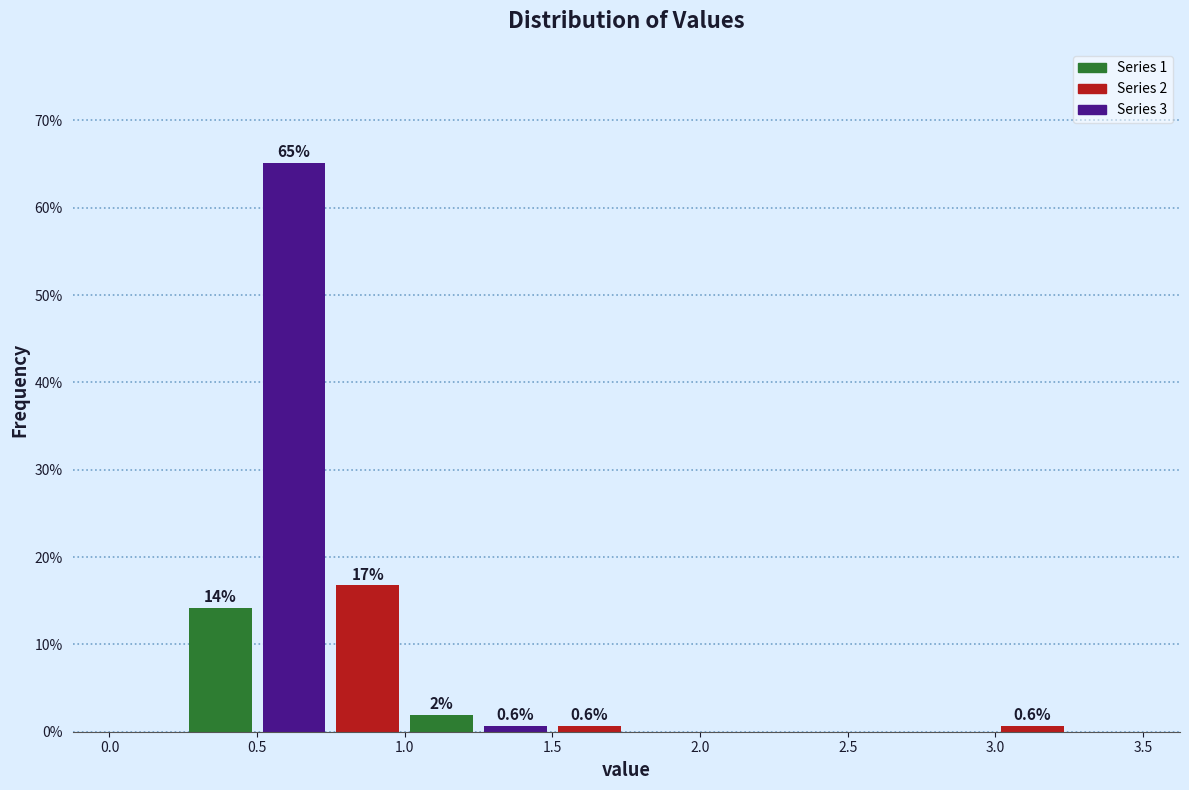

Over which range of the x-axis is the bar tallest?

0.50 to 0.75